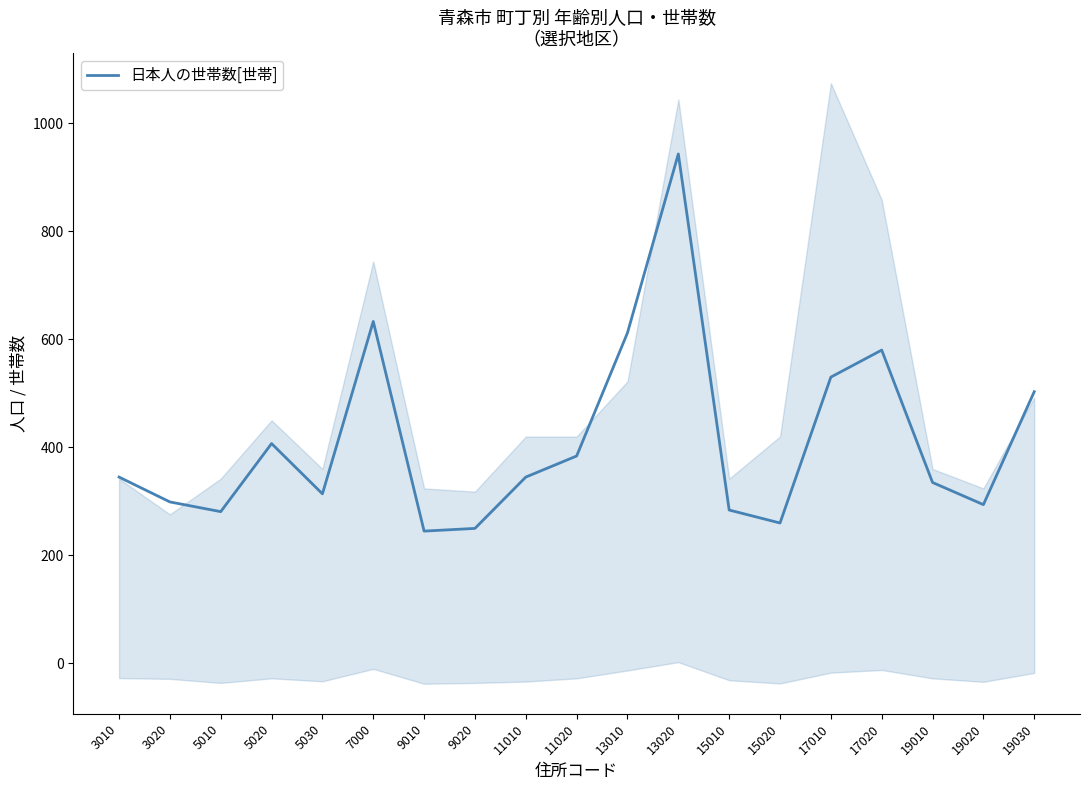

What is the value of the 17th point from the left?

335